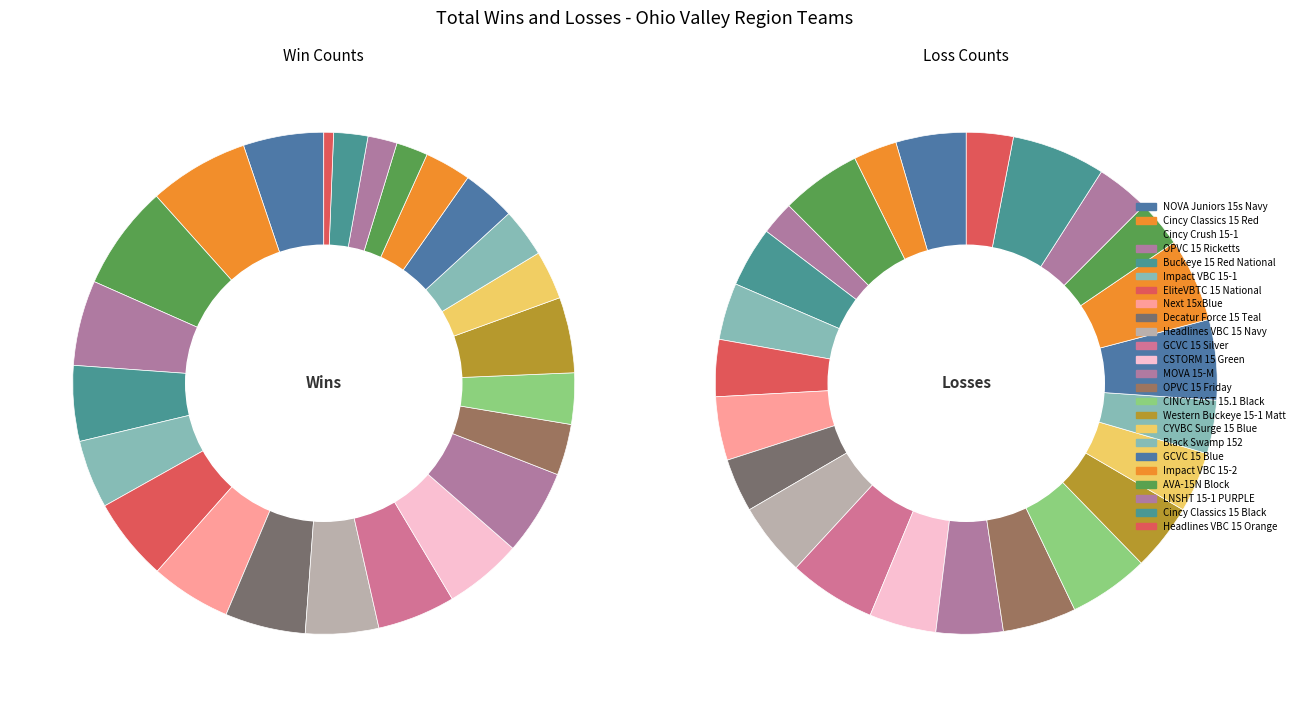

To the nearest percent, what percentage of the pie is Decatur Force 15 Teal?

5%